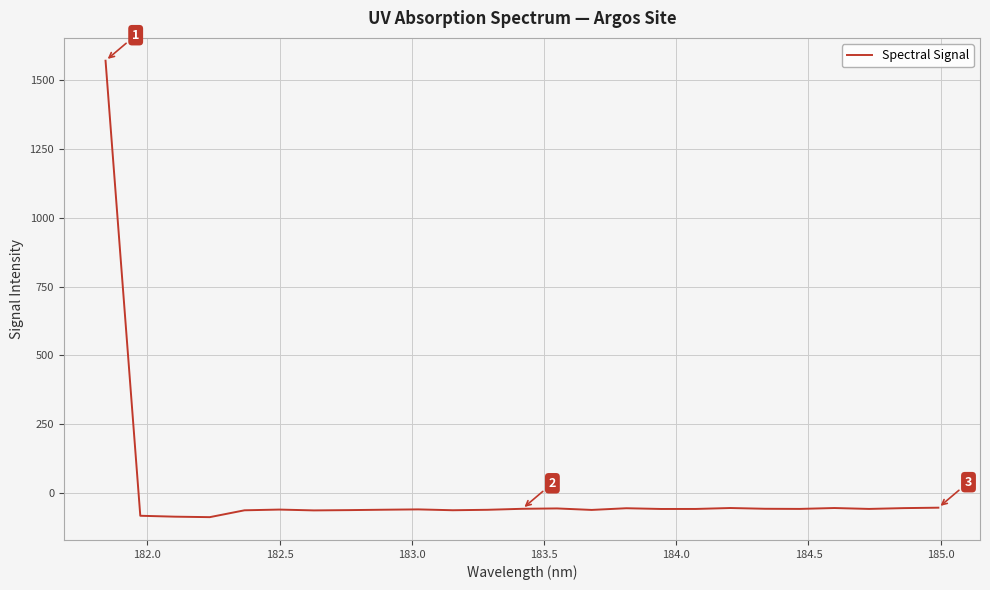

True or false: there are more than 0 points higher than both neighbors.

True